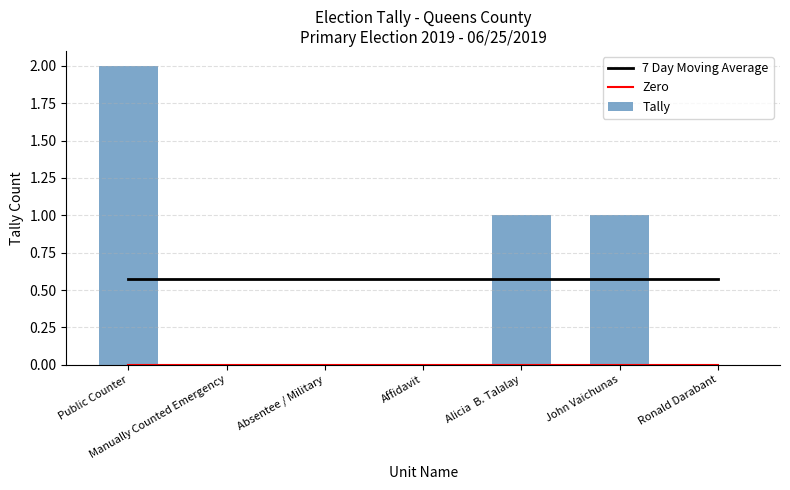

Reading left to right, extract all data points from this chart.

7 Day Moving Average: Public Counter=0.6	Manually Counted Emergency=0.6	Absentee / Military=0.6	Affidavit=0.6	Alicia  B. Talalay=0.6	John Vaichunas=0.6	Ronald Darabant=0.6
Zero: Public Counter=0.0	Manually Counted Emergency=0.0	Absentee / Military=0.0	Affidavit=0.0	Alicia  B. Talalay=0.0	John Vaichunas=0.0	Ronald Darabant=0.0
Tally: Public Counter=2.0	Manually Counted Emergency=0.0	Absentee / Military=0.0	Affidavit=0.0	Alicia  B. Talalay=1.0	John Vaichunas=1.0	Ronald Darabant=0.0